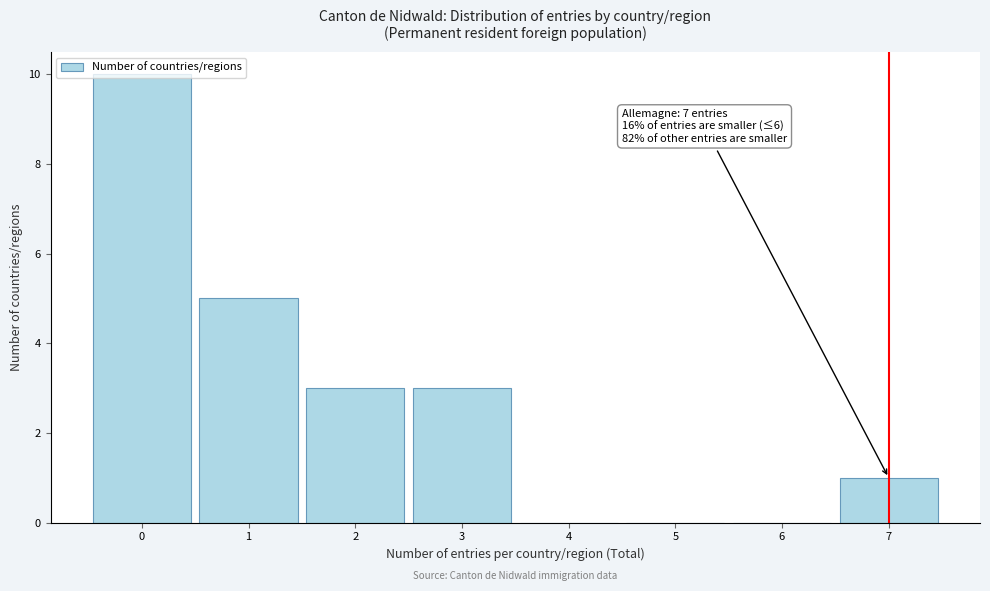

Over which range of the x-axis is the bar tallest?

-0.5 to 0.5